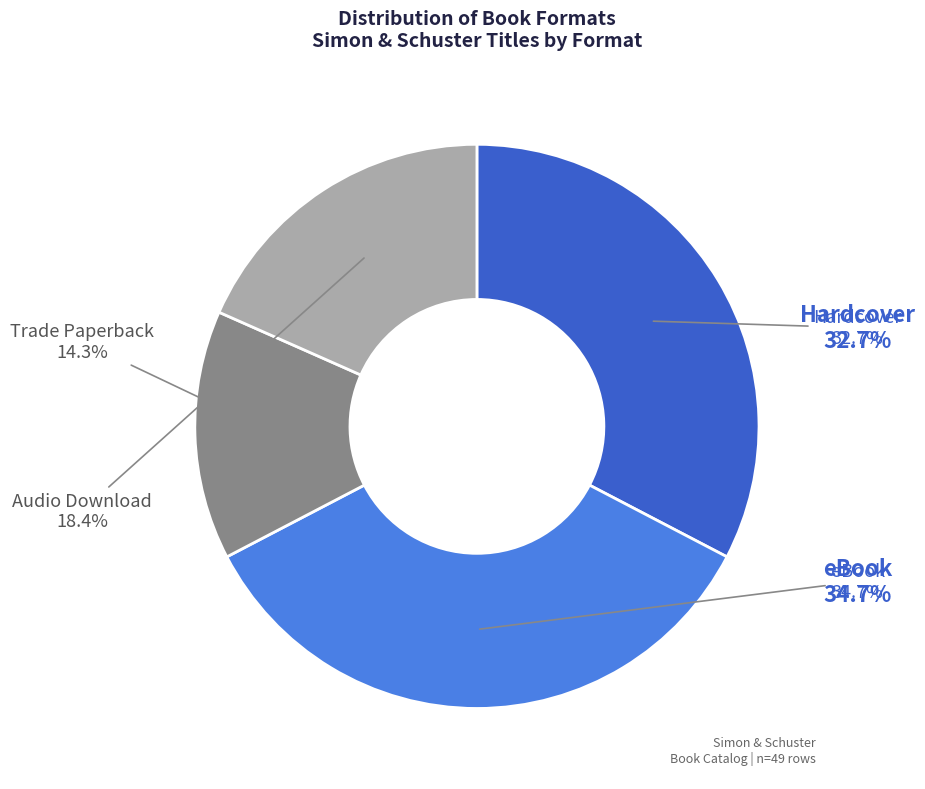

Is there any slice that represents more than half of the pie?

No